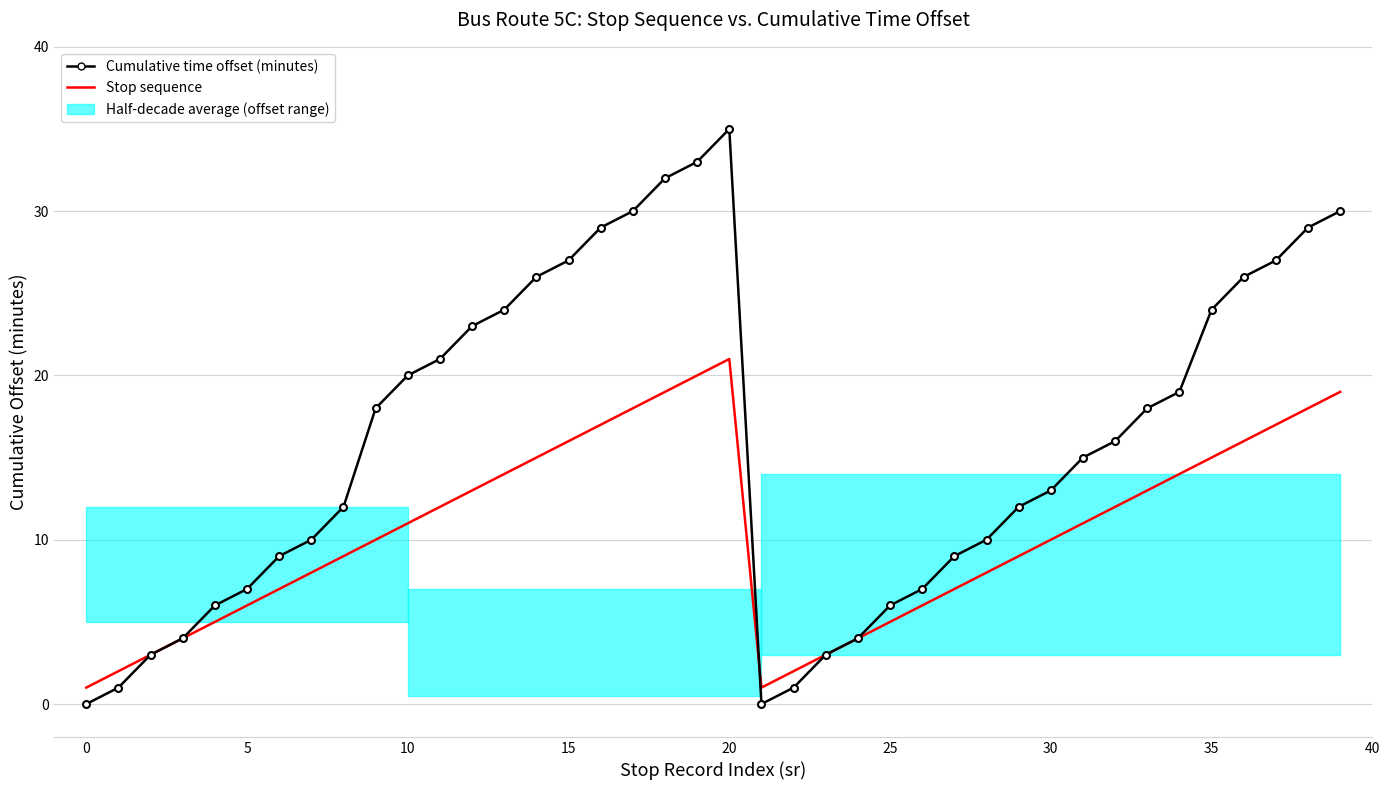

How many lines are shown in the chart?

2